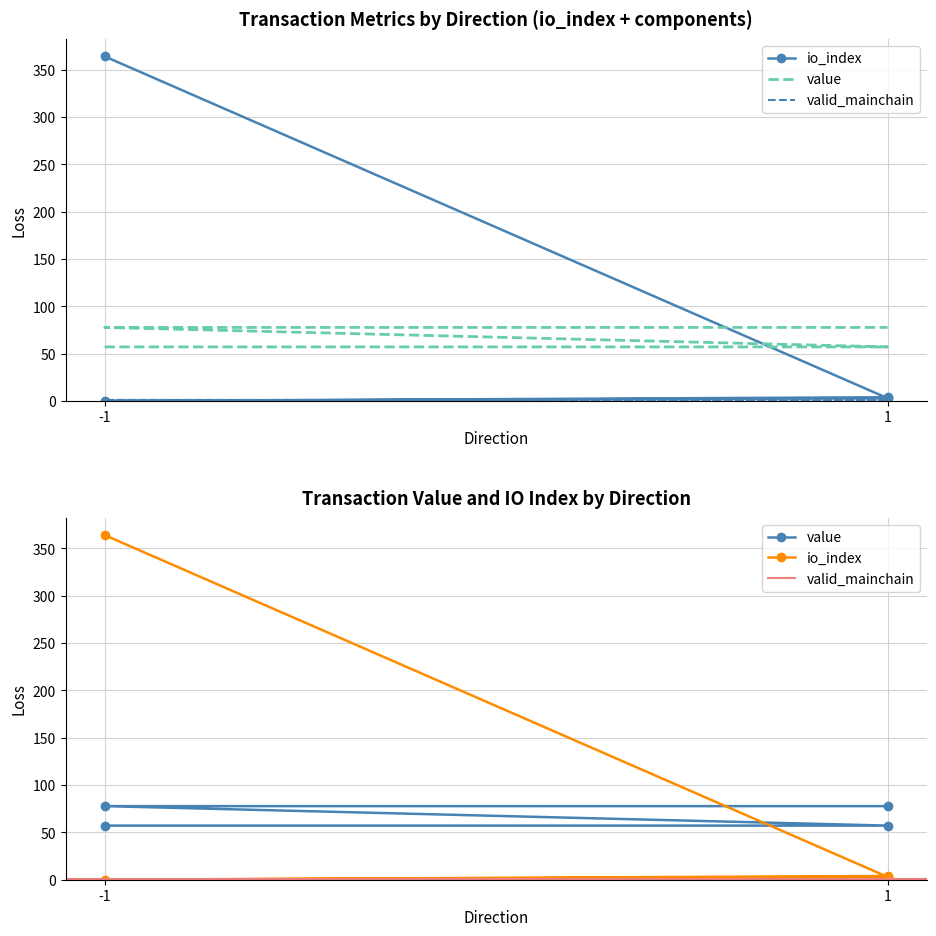

At which label is value closest to 67?

-1